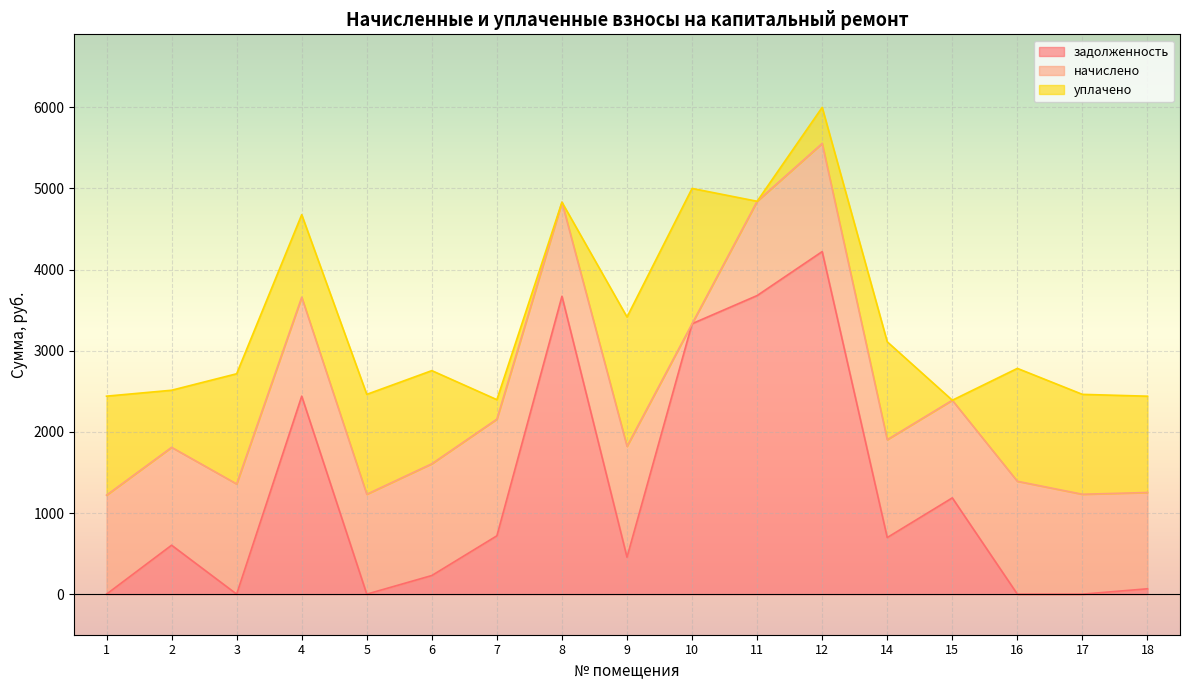

What is the highest value of the задолженность series?

4221.4